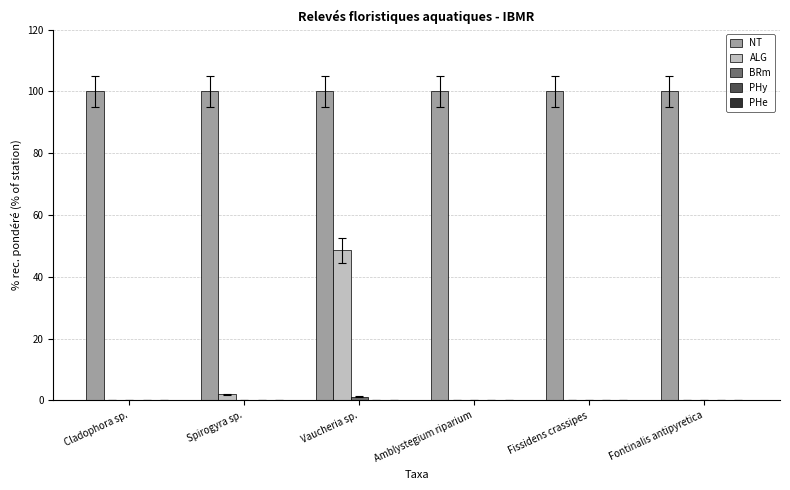

The ALG series shows 24.8 at Fissidens crassipes. True or false?

False